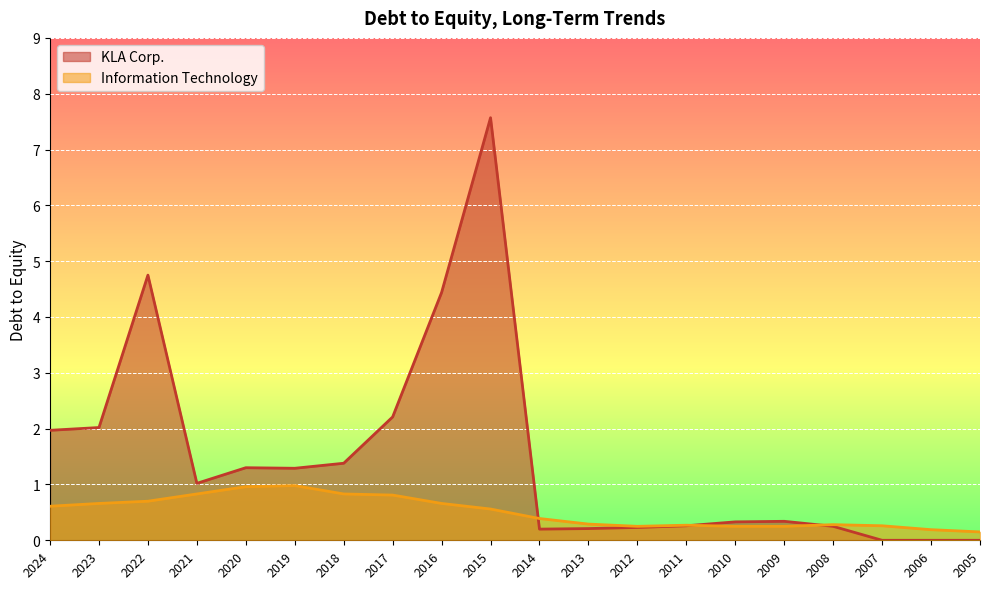

At which category does KLA Corp. reach its first local peak?

2022